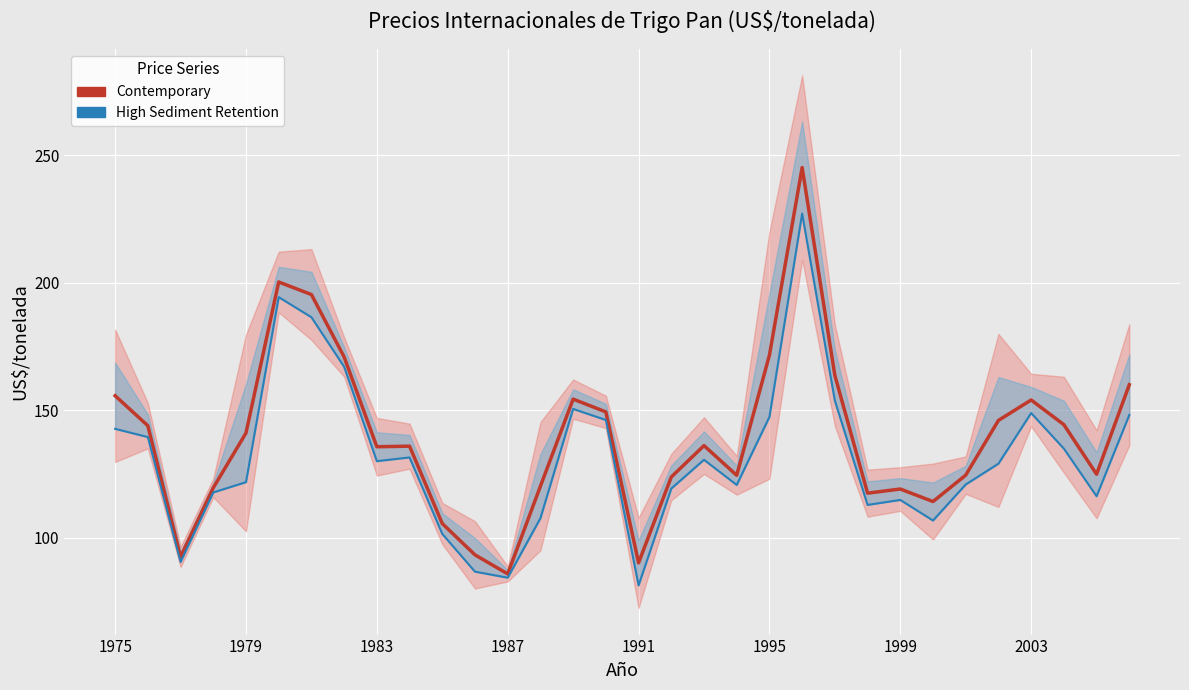

In Contemporary, how many points are lower than both neighbors (excluding endpoints)?

8